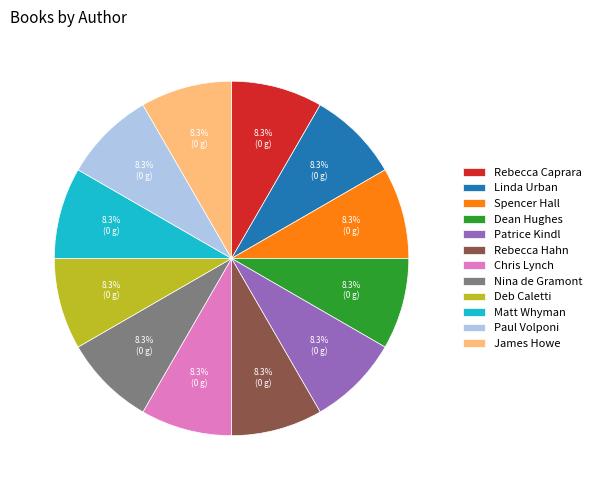

Combined, do Spencer Hall and Chris Lynch account for over 50%?

No